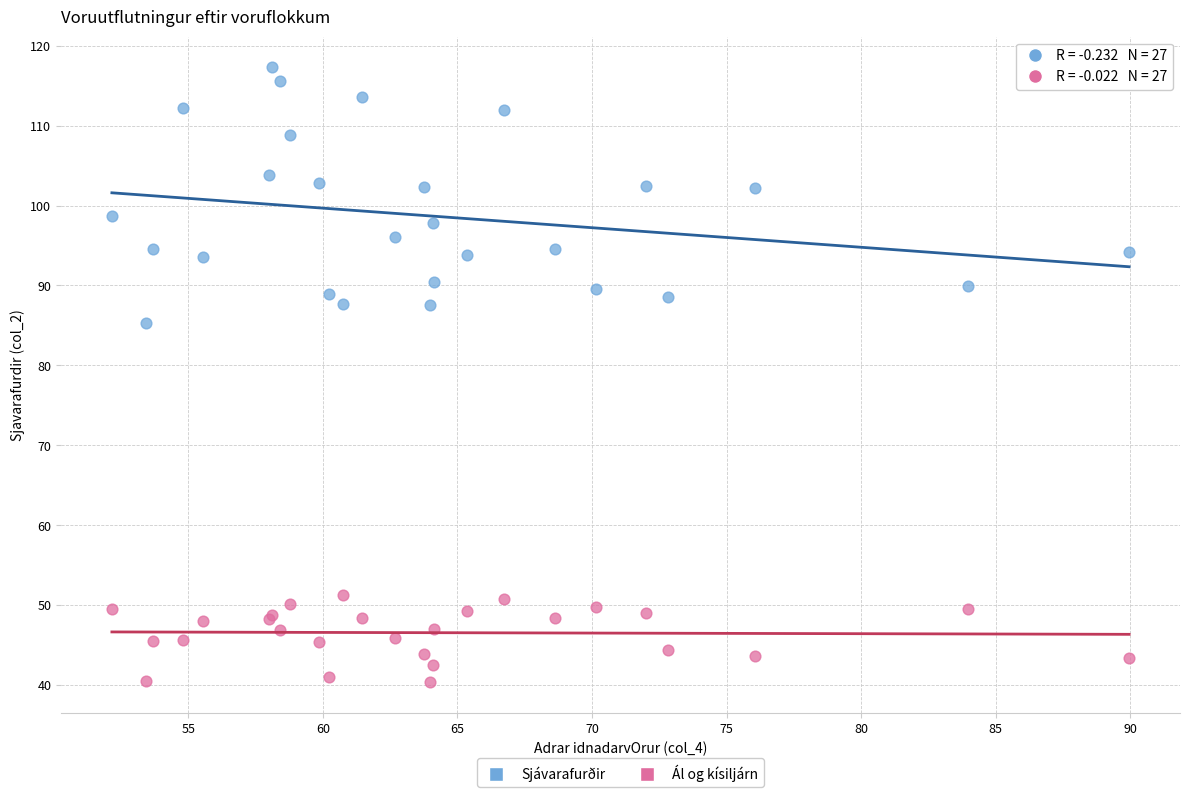

Across all series, what Y value is closest to 78?

85.3